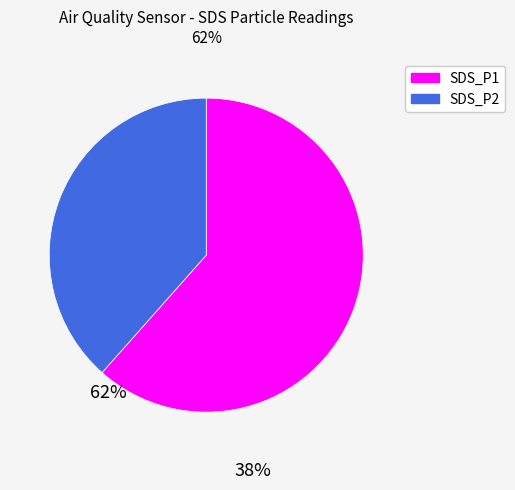

Rank the categories by value from highest to lowest.

SDS_P1, SDS_P2